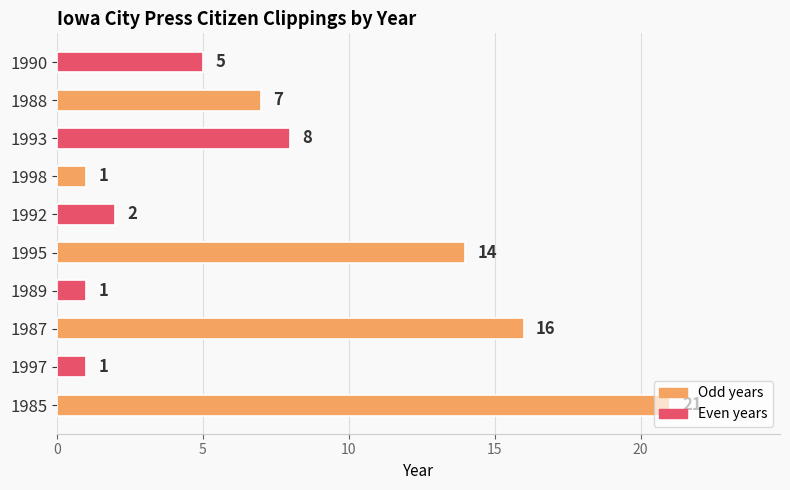

At which category does the chart reach its peak across all series?

1985